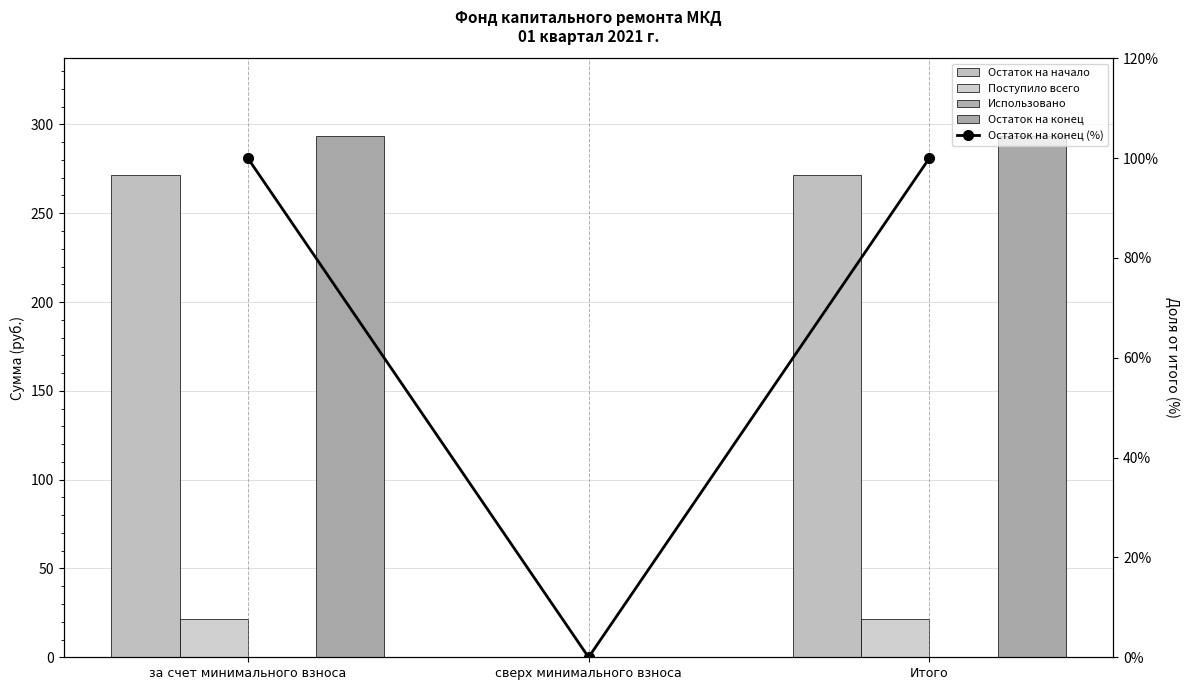

Rank the series by their maximum value, from highest to lowest.

Остаток на конец, Остаток на начало, Остаток на конец (%), Поступило всего, Использовано